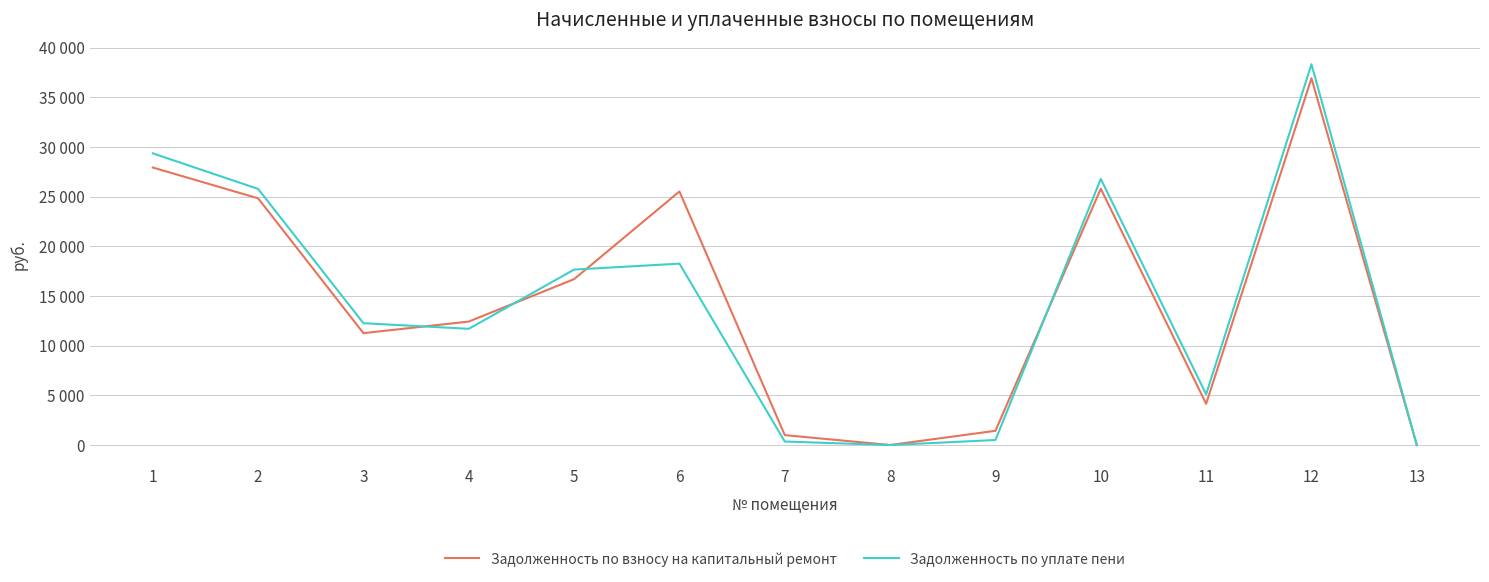

At which label is Задолженность по взносу на капитальный ремонт closest to 18457?

5